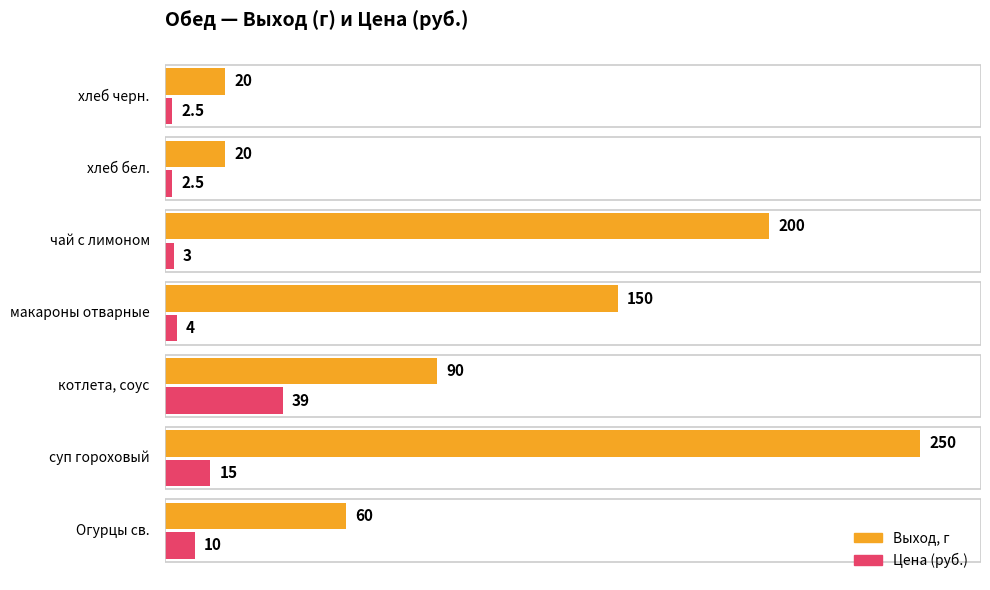

What is the difference between the maximum and minimum values in the Цена (руб.) series?

36.5